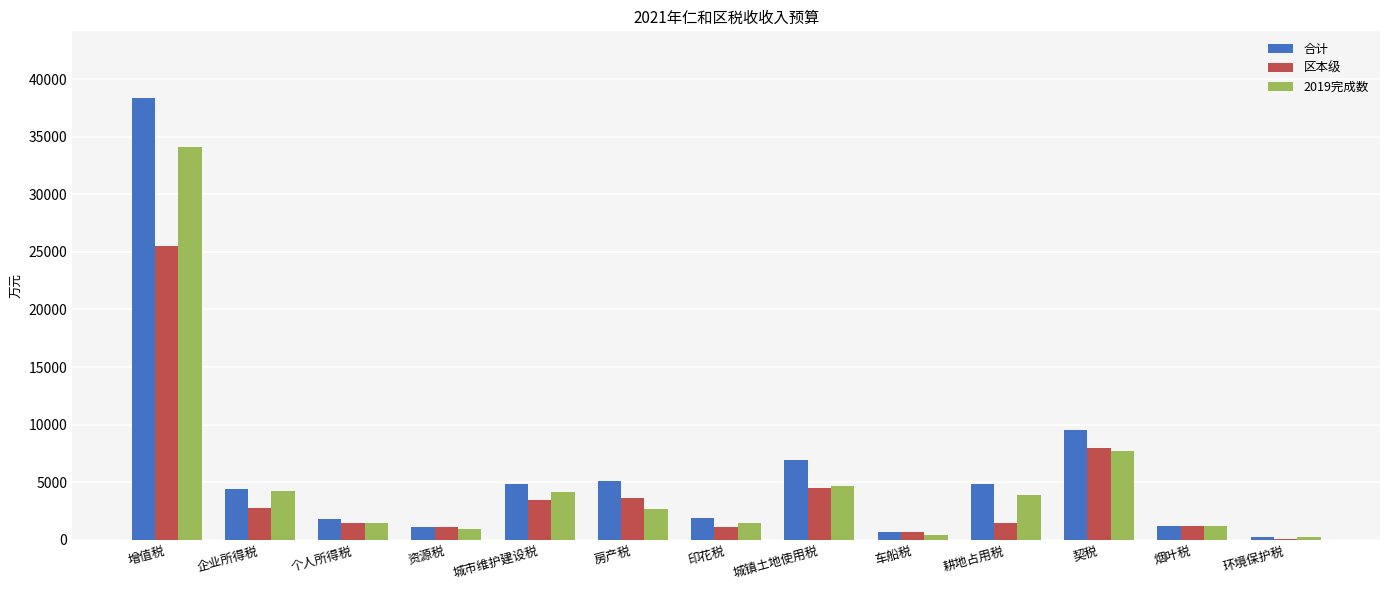

The 区本级 series shows 25500 at 增值税. True or false?

True